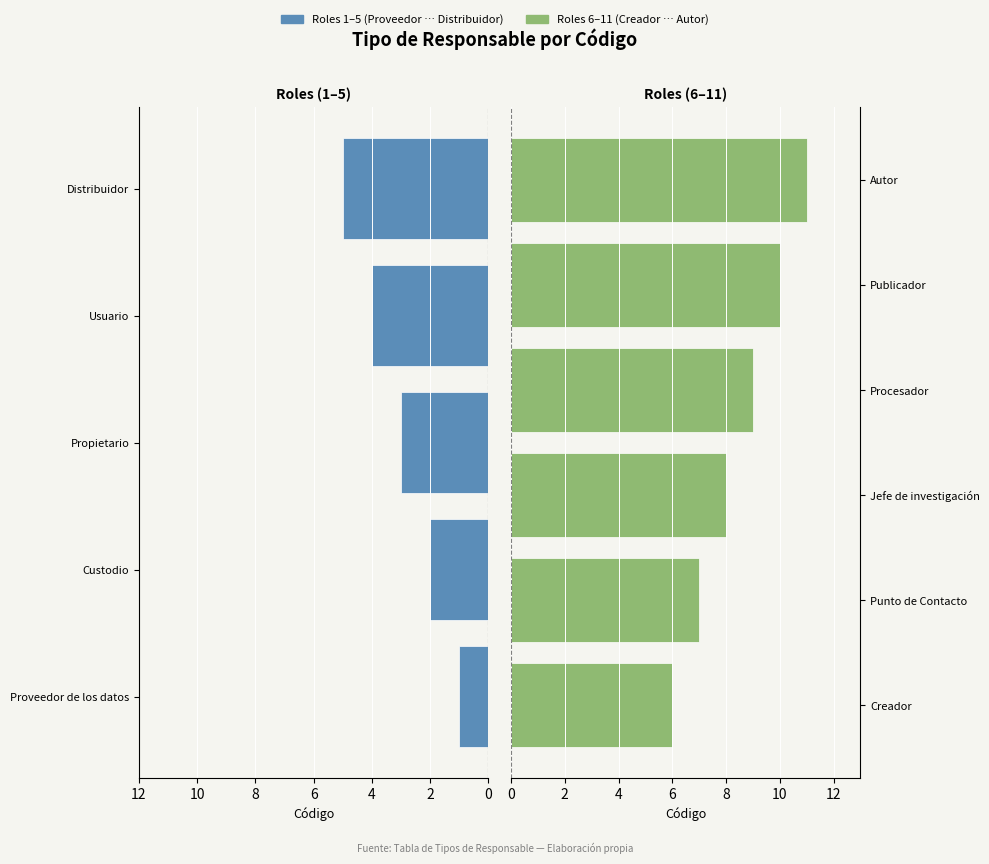

Are the bars horizontal?

Yes